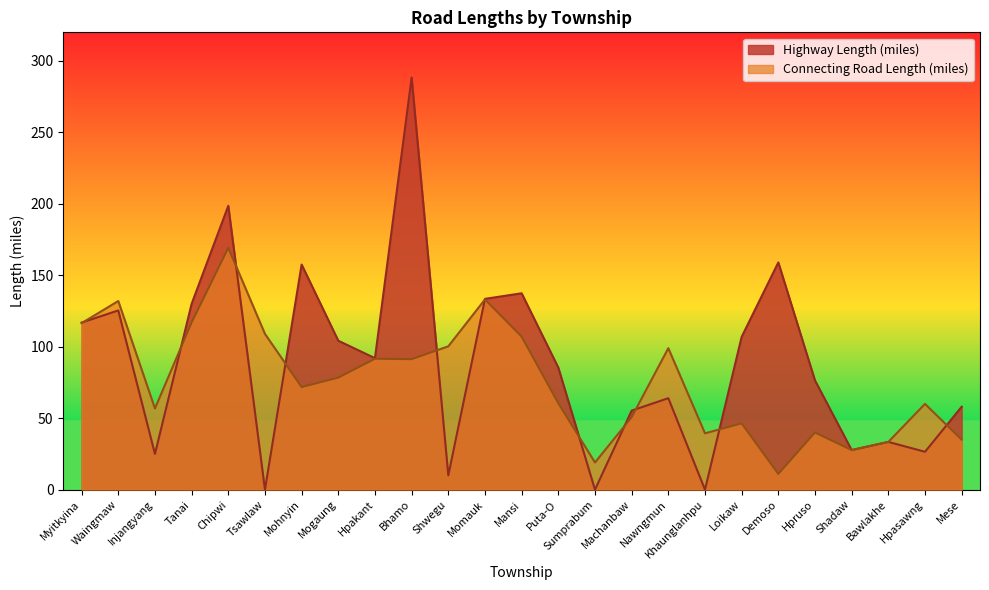

At Myitkyina, list the series in order from largest to smallest.

Highway Length (miles), Connecting Road Length (miles)